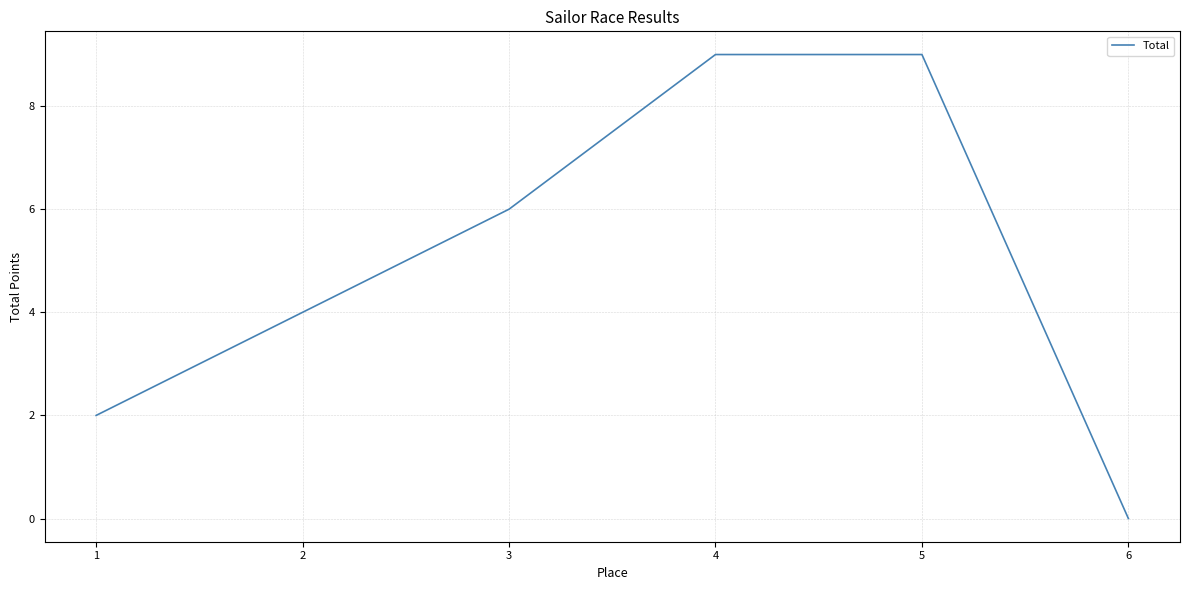

Reading left to right, extract all data points from this chart.

1=2	2=4	3=6	4=9	5=9	6=0